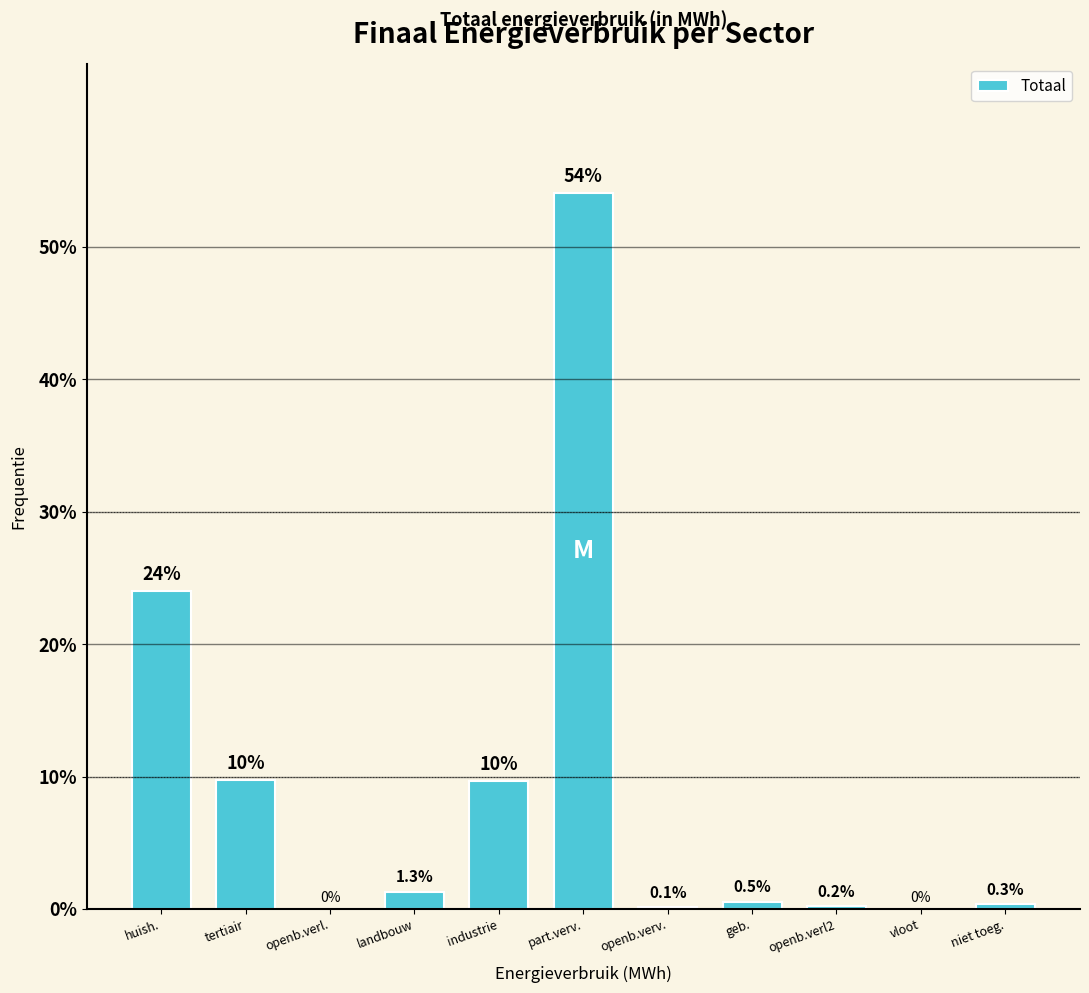

Is it true that the value at niet toeg. is 0.3?

True